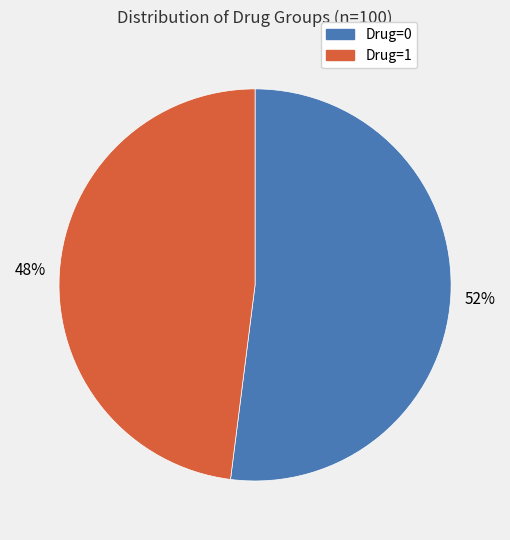

How many slices are in this pie chart?

2